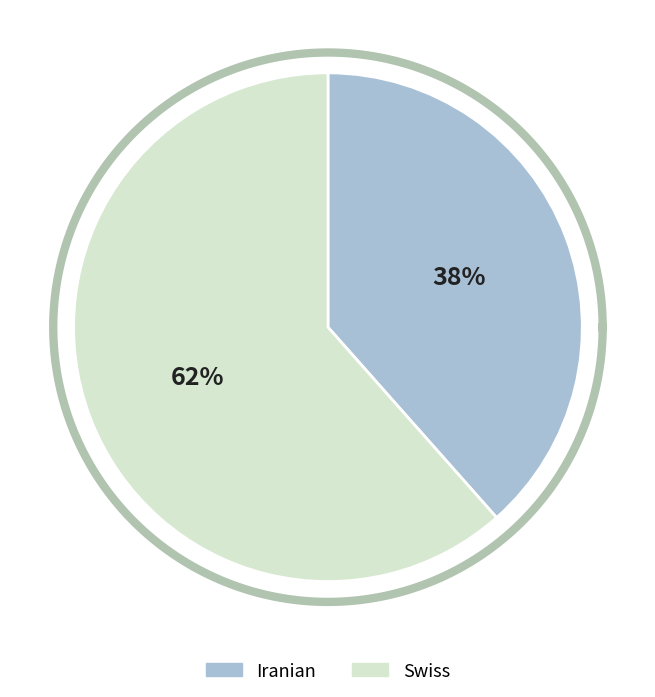

Which category has the biggest portion of the pie?

Swiss